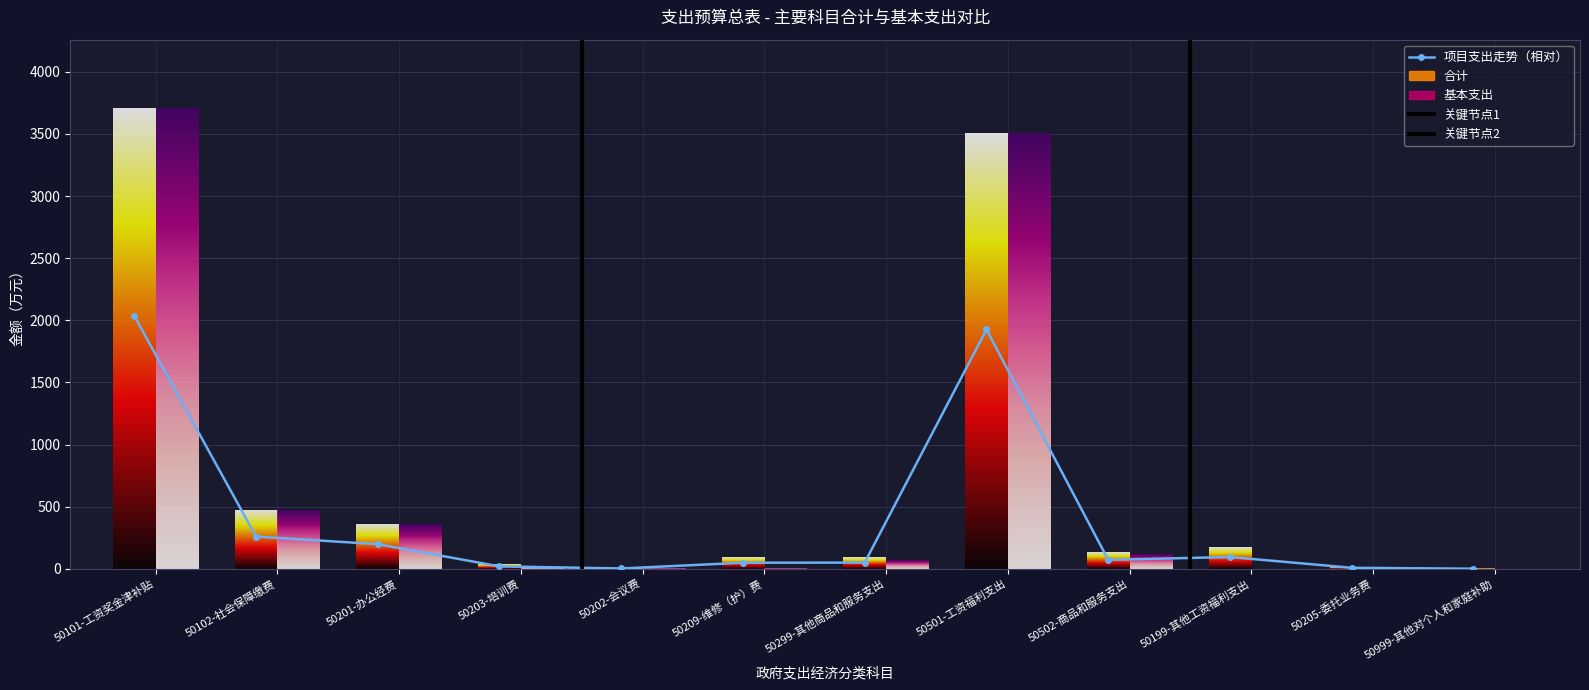

What is the minimum value shown in the chart?

1.0